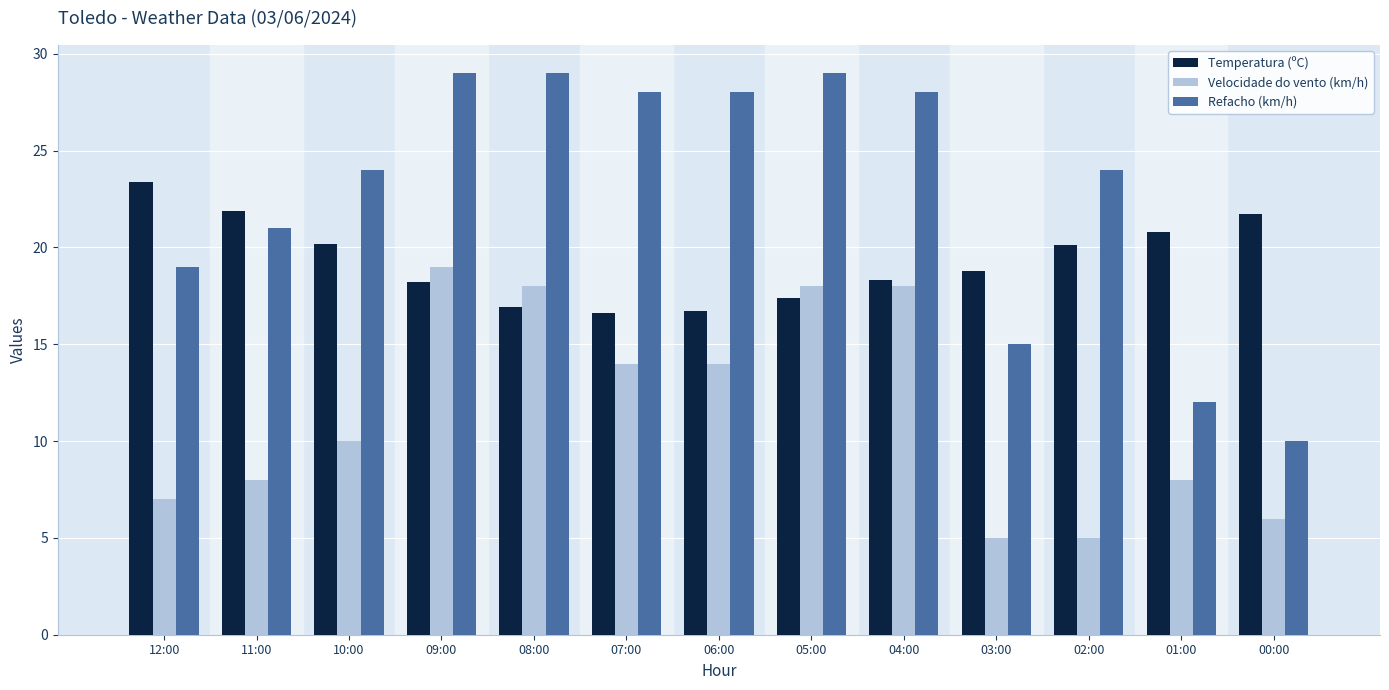

What is the lowest value of the Velocidade do vento (km/h) series?

5.0